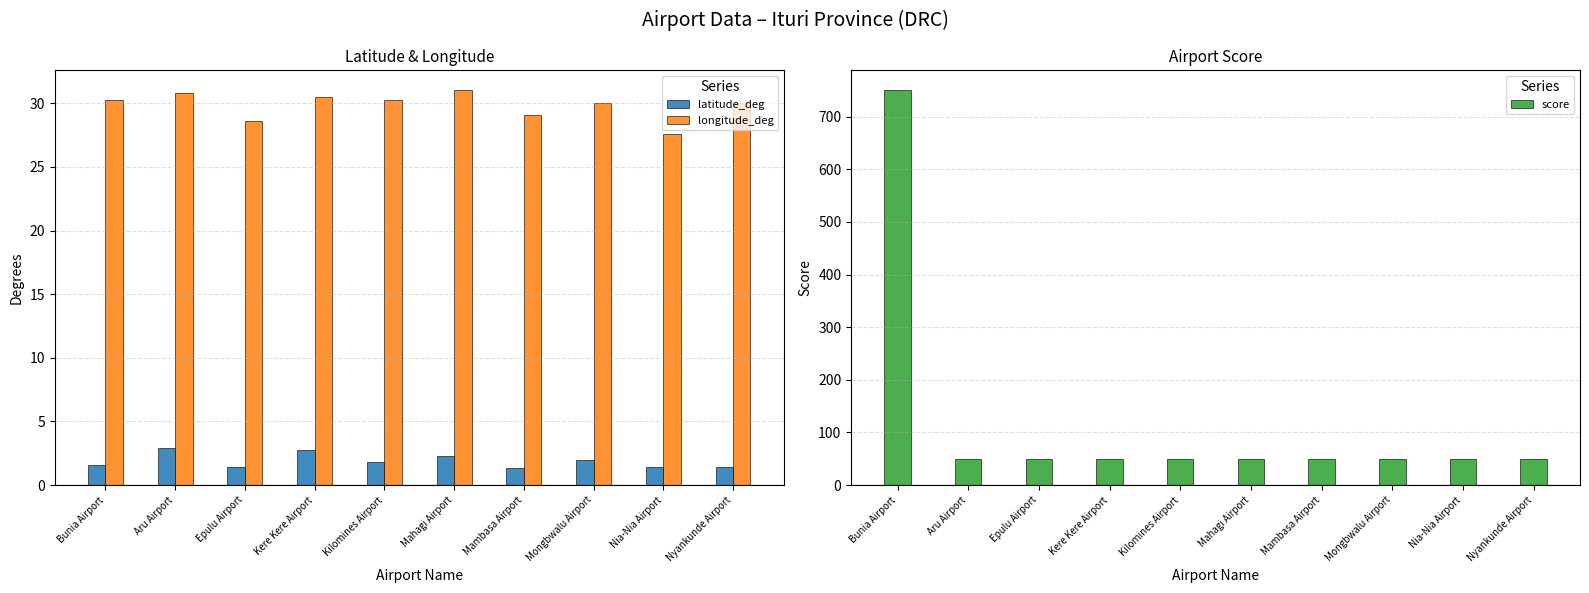

Reading right to left, what are all the values shown in this chart?

latitude_deg: Nyankunde Airport=1.4	Nia-Nia Airport=1.4	Mongbwalu Airport=1.9	Mambasa Airport=1.3	Mahagi Airport=2.3	Kilomines Airport=1.8	Kere Kere Airport=2.7	Epulu Airport=1.4	Aru Airport=2.9	Bunia Airport=1.6
longitude_deg: Nyankunde Airport=30.0	Nia-Nia Airport=27.6	Mongbwalu Airport=30.1	Mambasa Airport=29.1	Mahagi Airport=31.0	Kilomines Airport=30.2	Kere Kere Airport=30.5	Epulu Airport=28.6	Aru Airport=30.8	Bunia Airport=30.2
score: Nyankunde Airport=50.0	Nia-Nia Airport=50.0	Mongbwalu Airport=50.0	Mambasa Airport=50.0	Mahagi Airport=50.0	Kilomines Airport=50.0	Kere Kere Airport=50.0	Epulu Airport=50.0	Aru Airport=50.0	Bunia Airport=750.0